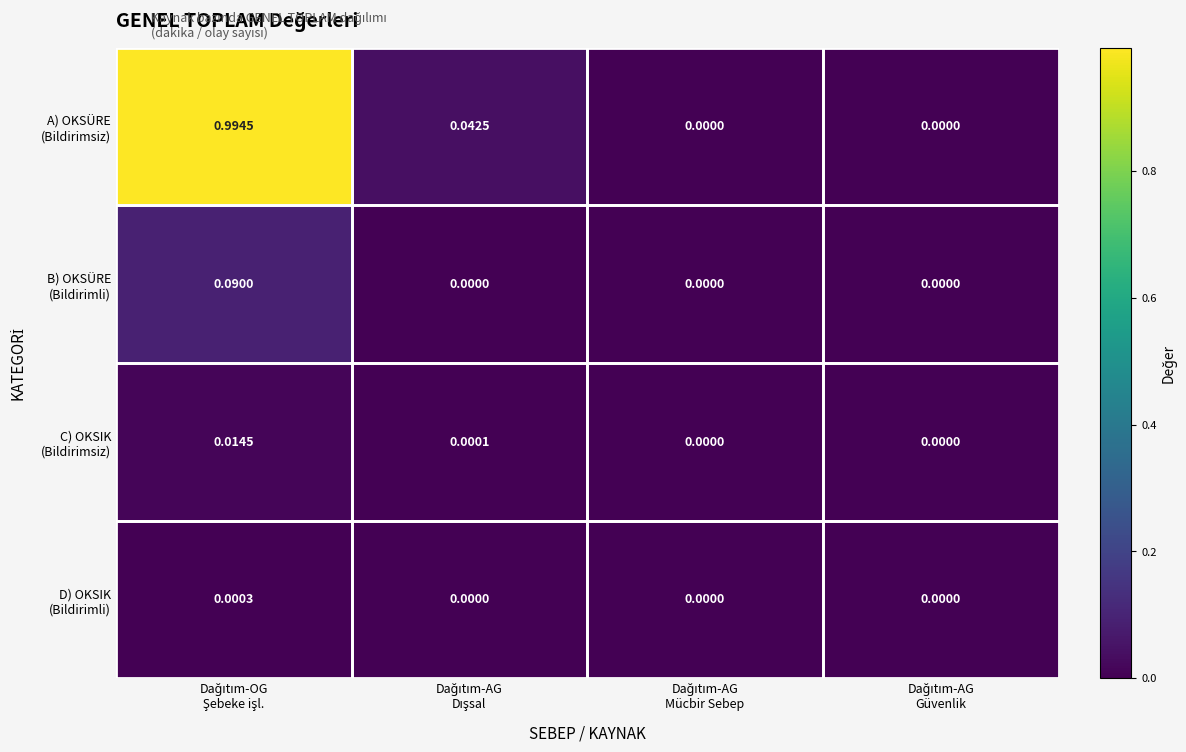

What is the maximum value shown in the chart?

1.0